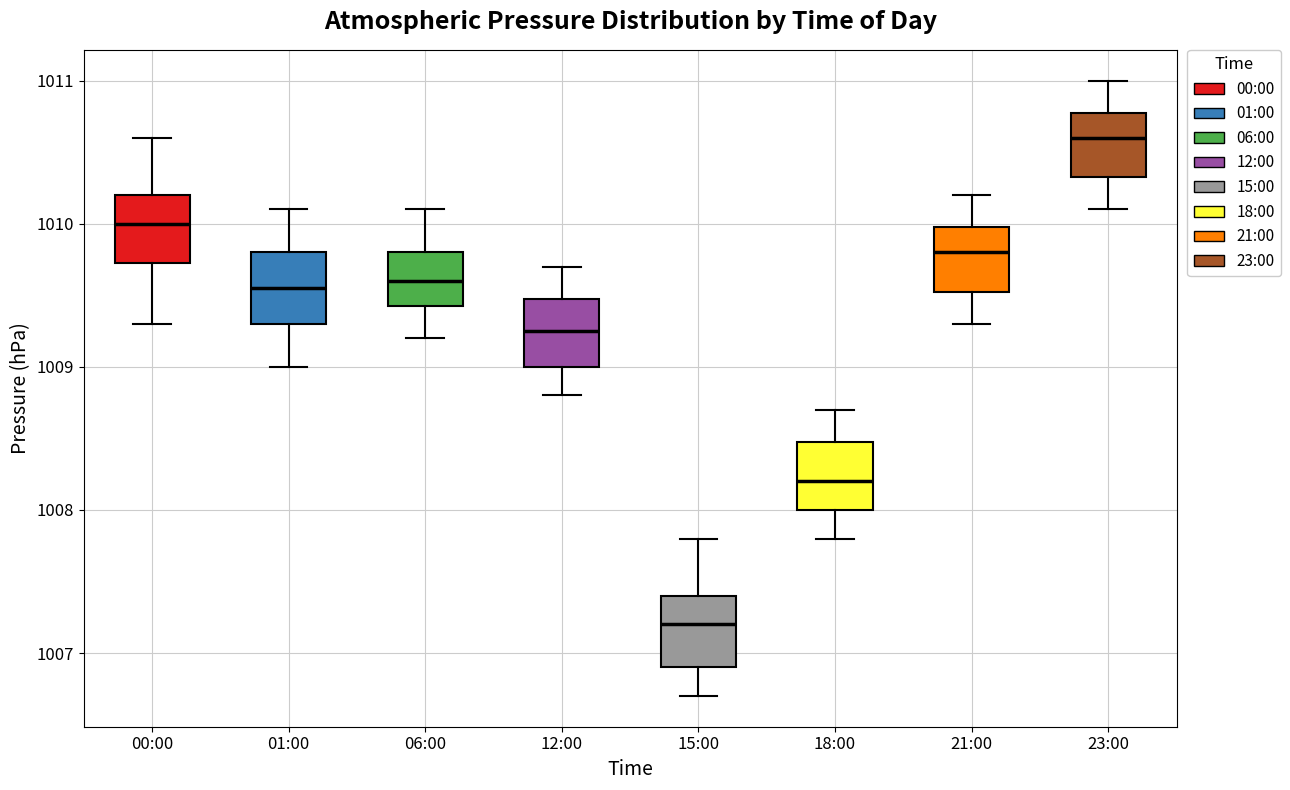

Reading left to right, read every box against the y-axis: the position of its median line, the range the box covers, and the ends of its whiskers. The values are not printed on the chart, so give them approximately, as read against the axis.

00:00: median 1010.0, box 1009.7 to 1010.2, whiskers 1009.3 to 1010.6
01:00: median 1009.6, box 1009.3 to 1009.8, whiskers 1009.0 to 1010.1
06:00: median 1009.6, box 1009.4 to 1009.8, whiskers 1009.2 to 1010.1
12:00: median 1009.3, box 1009.0 to 1009.5, whiskers 1008.8 to 1009.7
15:00: median 1007.2, box 1006.9 to 1007.4, whiskers 1006.7 to 1007.8
18:00: median 1008.2, box 1008.0 to 1008.5, whiskers 1007.8 to 1008.7
21:00: median 1009.8, box 1009.5 to 1010.0, whiskers 1009.3 to 1010.2
23:00: median 1010.6, box 1010.3 to 1010.8, whiskers 1010.1 to 1011.0